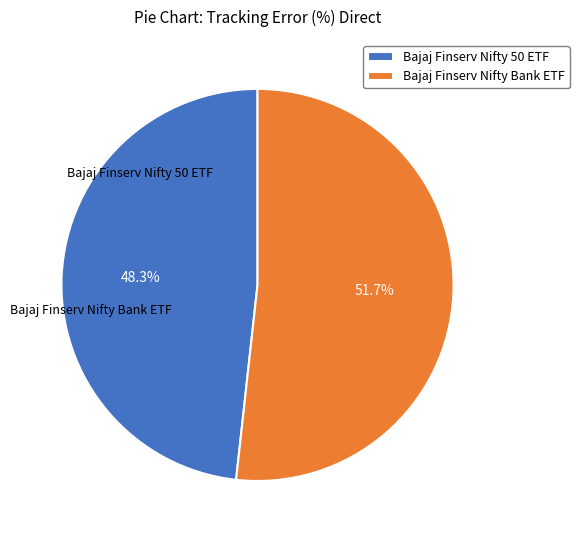

Rank the categories by value from lowest to highest.

Bajaj Finserv Nifty 50 ETF, Bajaj Finserv Nifty Bank ETF